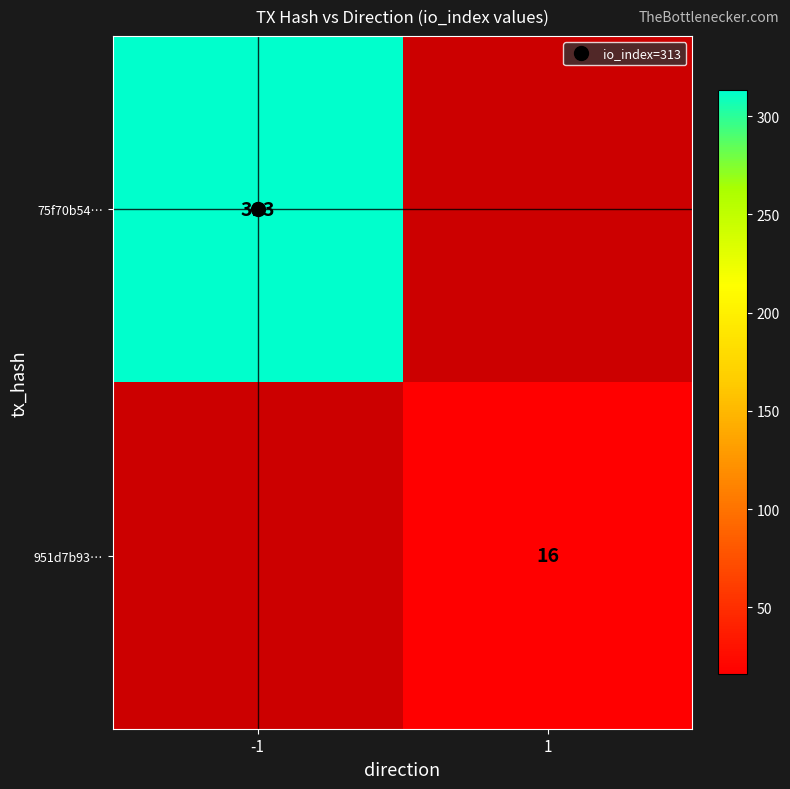

How many 951d7b93… values are between 0 and 16?

2